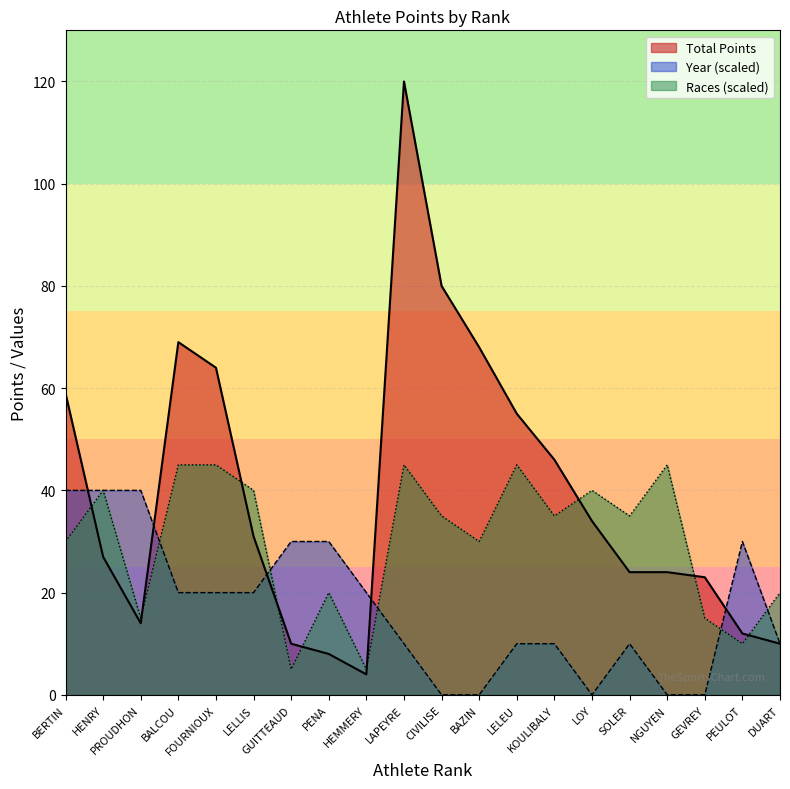

What position from the left is HENRY?

2